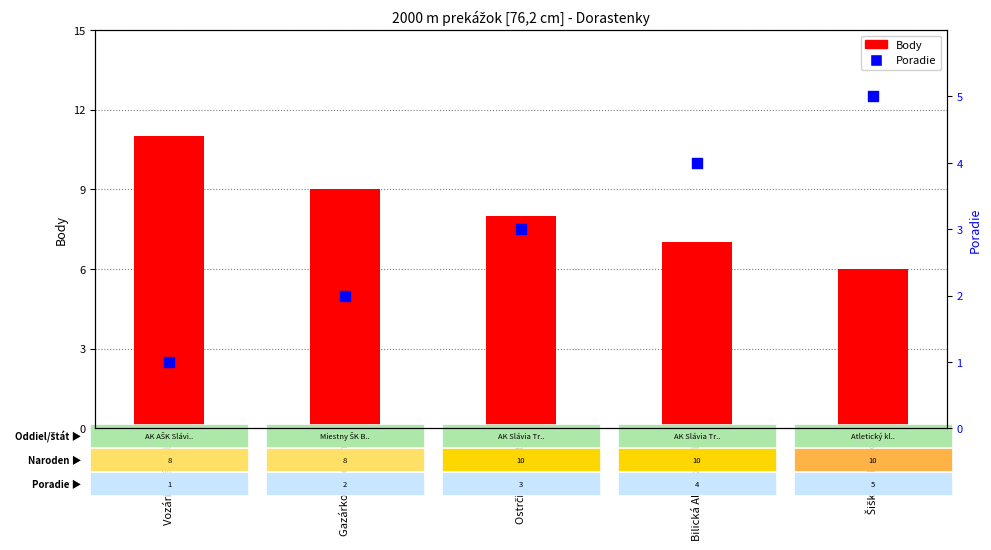

Which series contains the lowest Y value?

Poradie